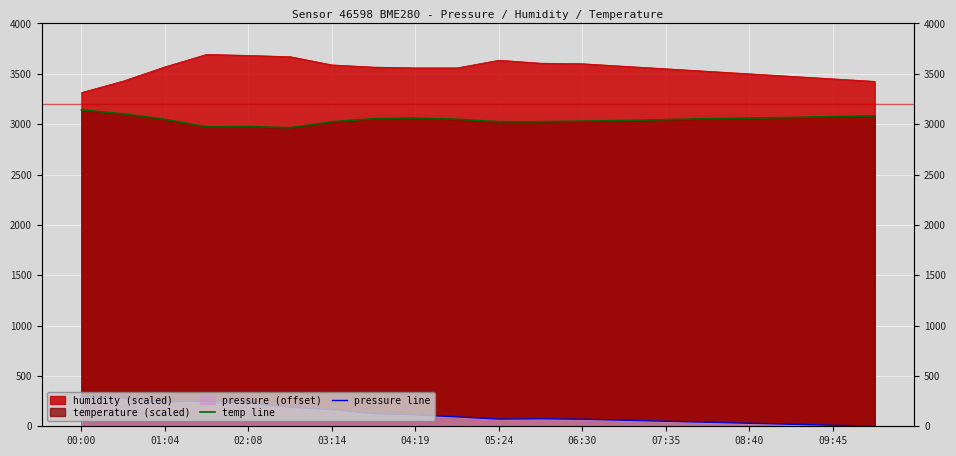

What is the total value across all series at 11?

3098.7